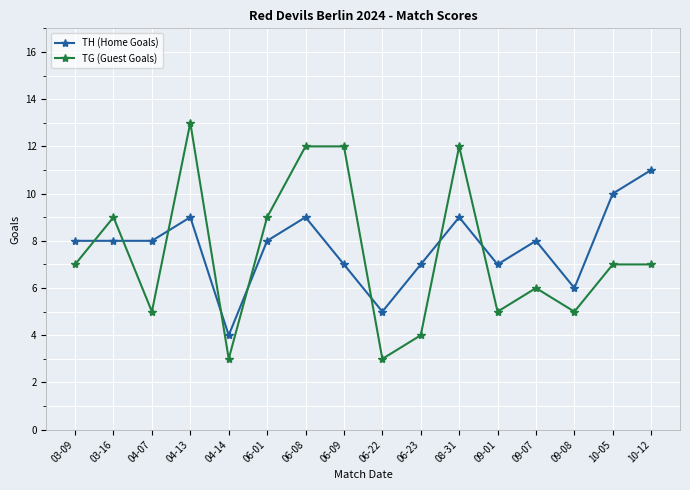

What is the smallest value displayed?

3